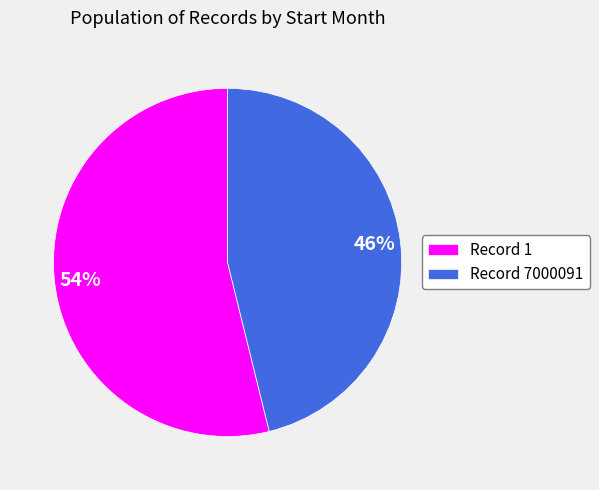

Is there any slice that represents more than half of the pie?

Yes